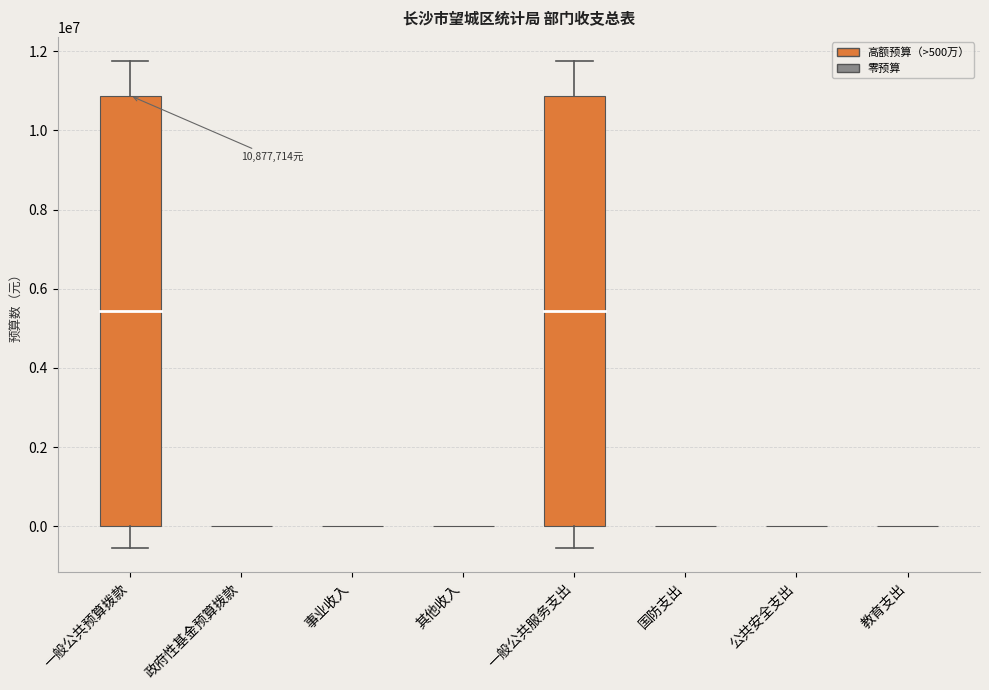

Reading left to right, what are all the values shown in this chart?

一般公共预算拨款=10877714	政府性基金预算拨款=0	事业收入=0	其他收入=0	一般公共服务支出=10877714	国防支出=0	公共安全支出=0	教育支出=0